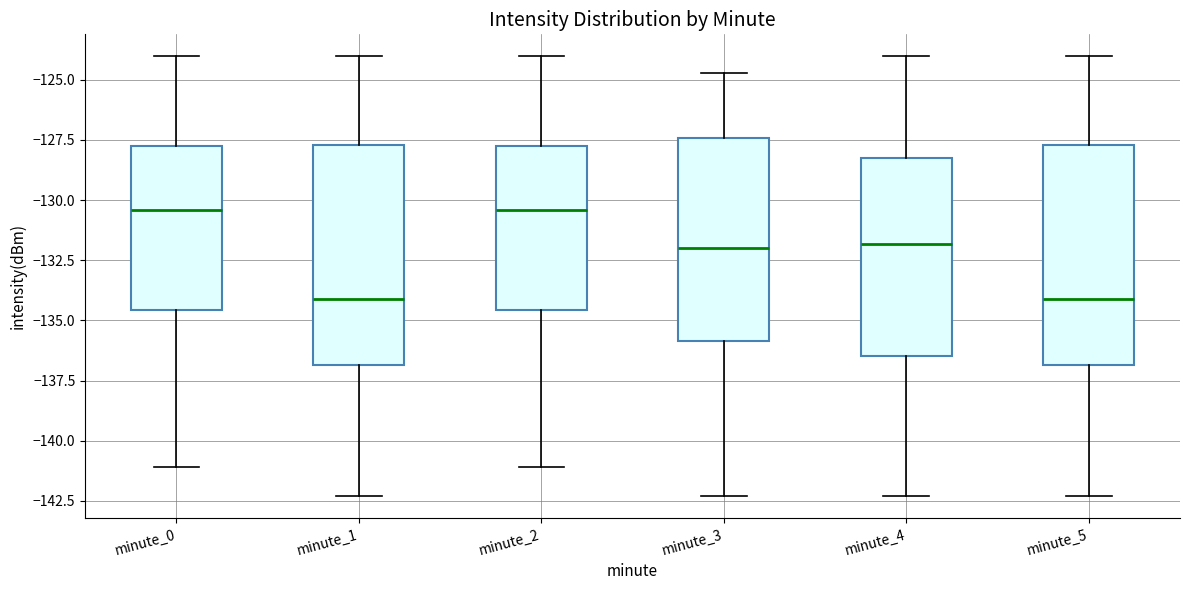

Reading left to right, read every box against the y-axis: the position of its median line, the range the box covers, and the ends of its whiskers. The values are not printed on the chart, so give them approximately, as read against the axis.

minute_0: median -130.5, box -134.5 to -127.5, whiskers -141.0 to -124.0
minute_1: median -134.0, box -137.0 to -127.5, whiskers -142.5 to -124.0
minute_2: median -130.5, box -134.5 to -127.5, whiskers -141.0 to -124.0
minute_3: median -132.0, box -136.0 to -127.5, whiskers -142.5 to -124.5
minute_4: median -132.0, box -136.5 to -128.5, whiskers -142.5 to -124.0
minute_5: median -134.0, box -137.0 to -127.5, whiskers -142.5 to -124.0